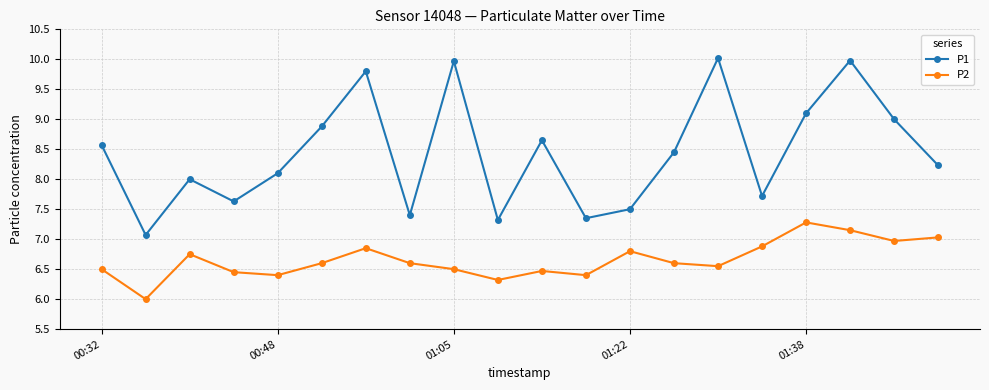

Which series has the largest total across all categories?

P1